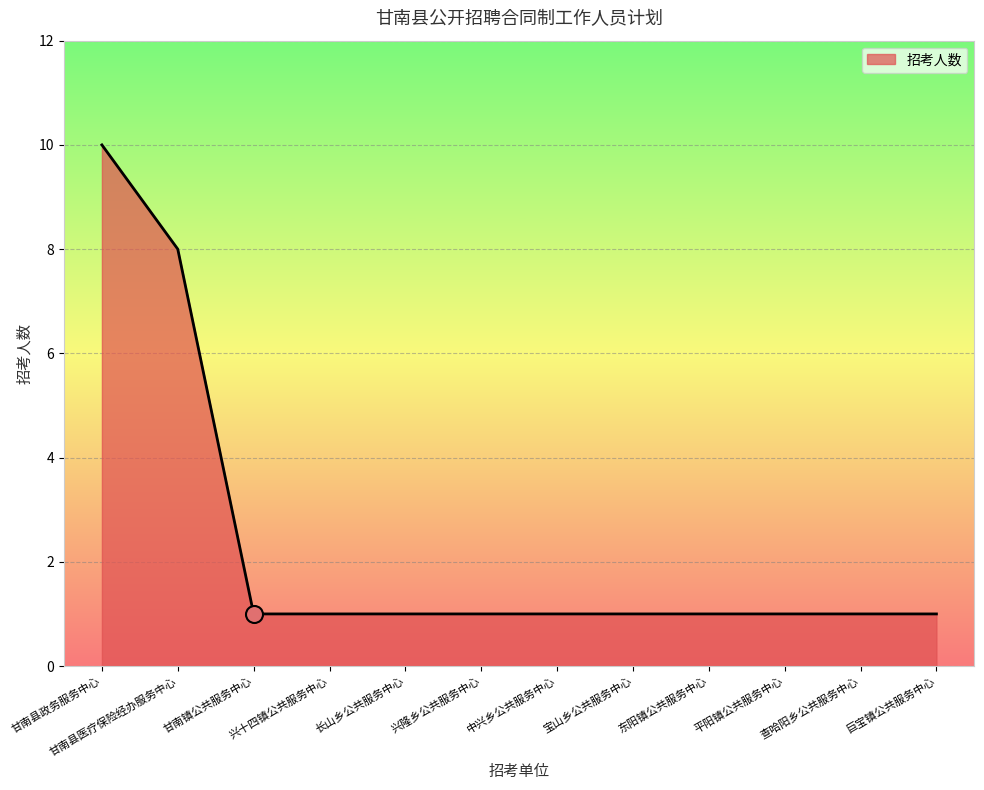

Approximately how many times larger is the value at 宝山乡公共服务中心 compared to 平阳镇公共服务中心?

1.0